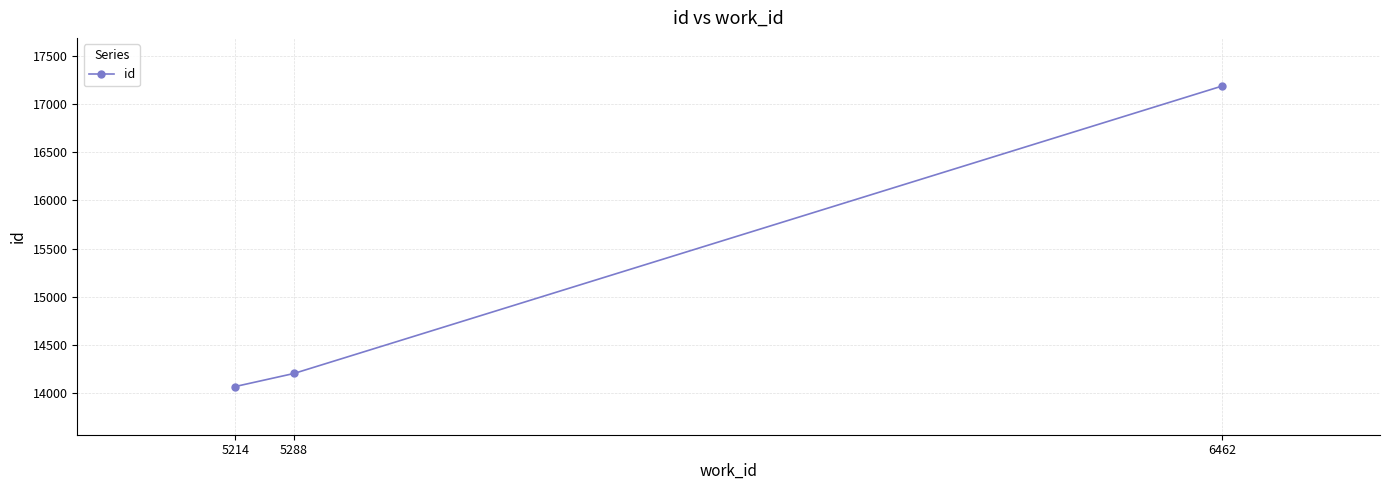

Reading left to right, transcribe all the data shown in this chart.

14071	14206	17186